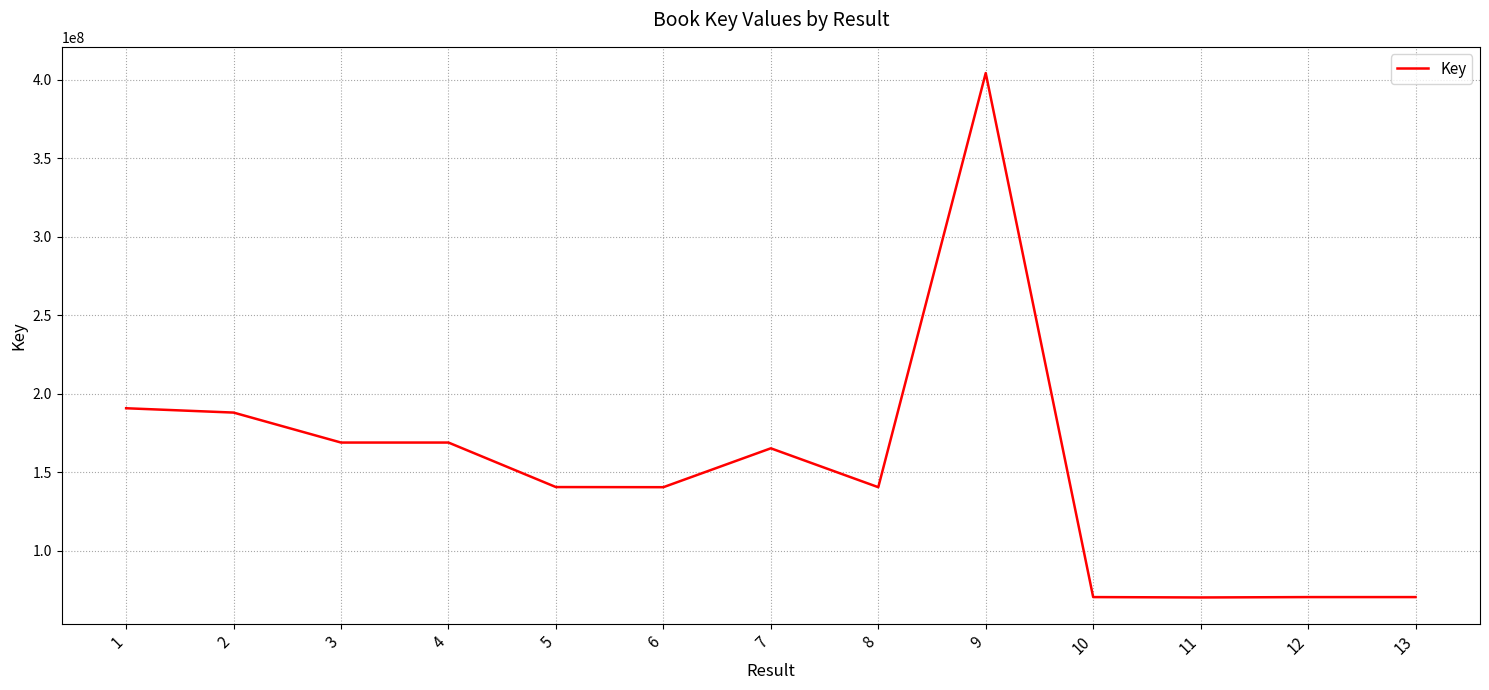

What is the smallest value displayed?

70225459